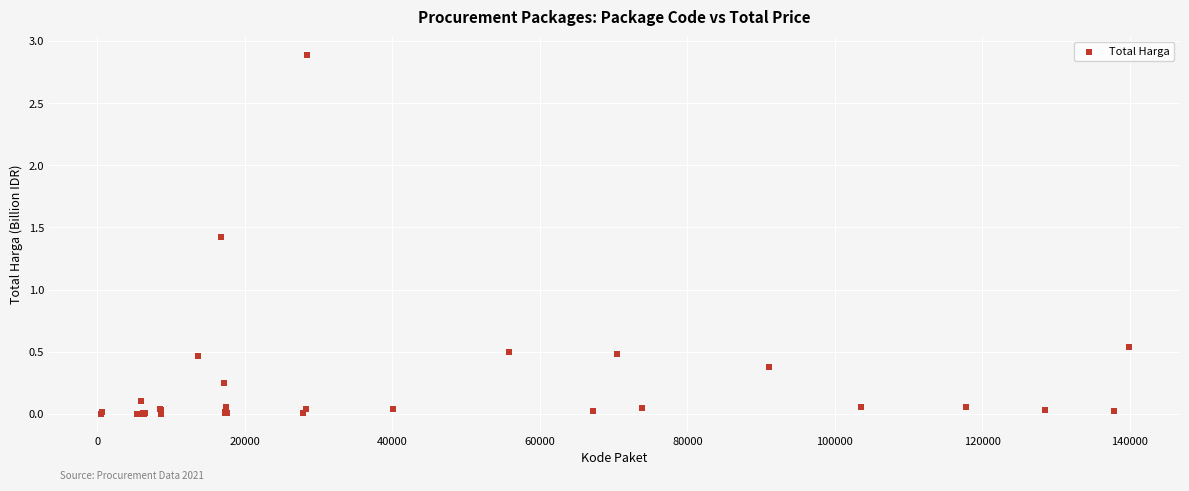

What Y value in the scatter plot is closest to 1?

1.4